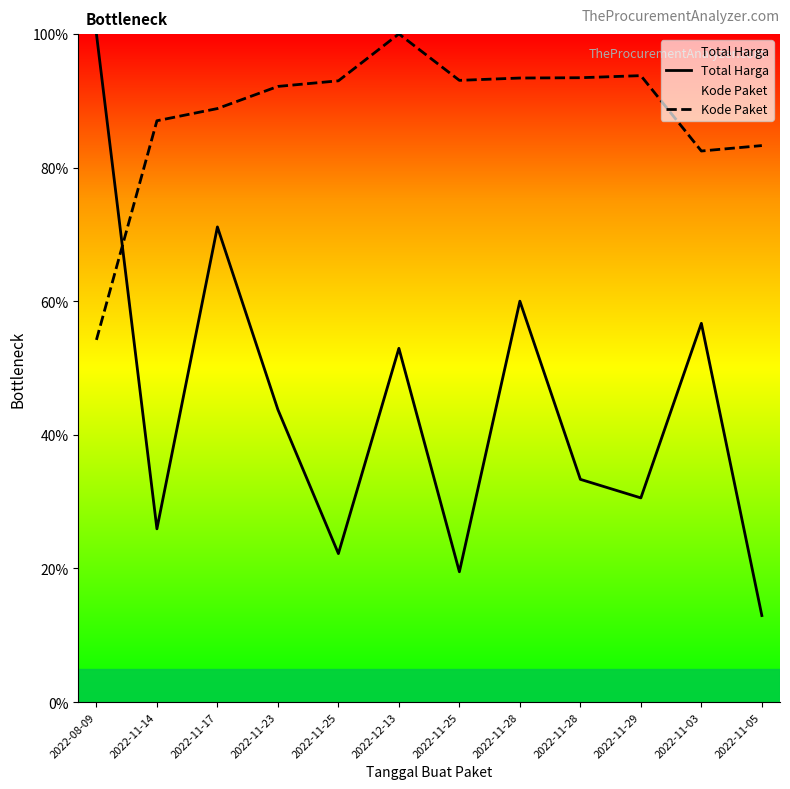

True or false: Total Harga and Kode Paket intersect in this chart.

True